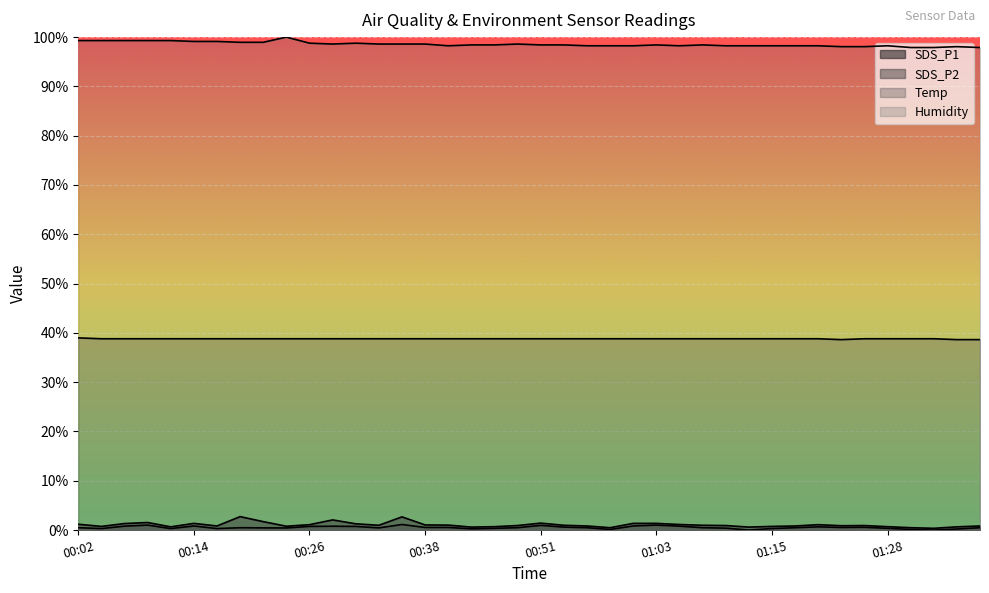

True or false: Temp and SDS_P1 cross at least once.

False